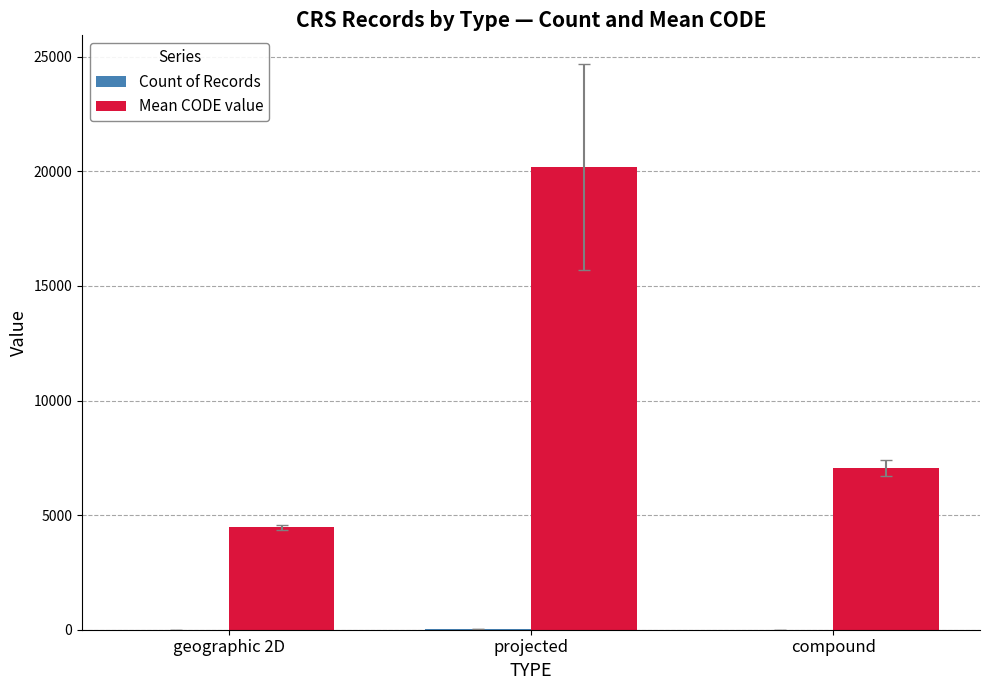

What is the maximum value shown in the chart?

20200.9